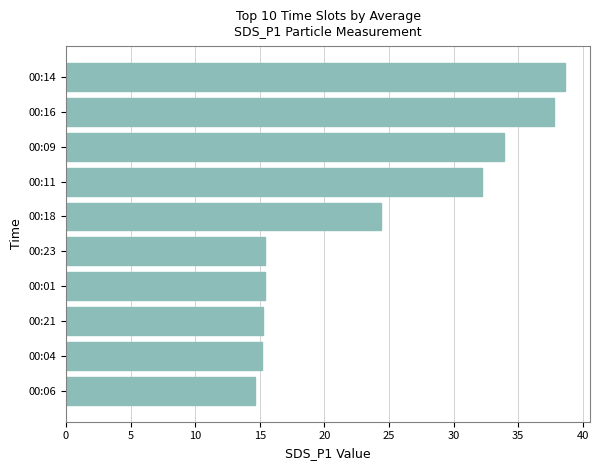

What is the difference between the second highest and minimum values?

23.1